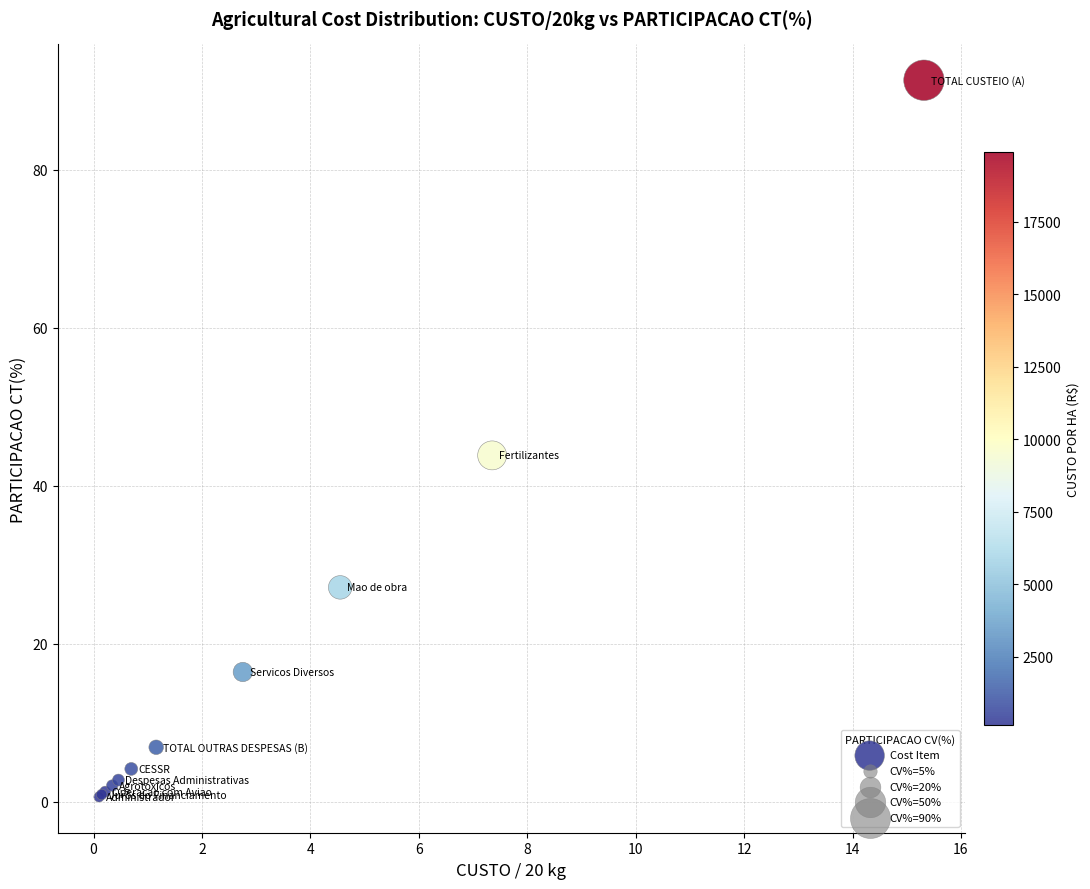

What Y value in the scatter plot is closest to 45?

43.8